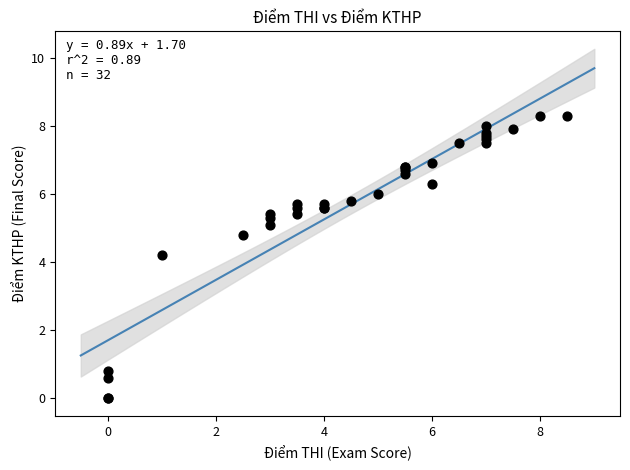

What Y value in the scatter plot is closest to 4?

4.2